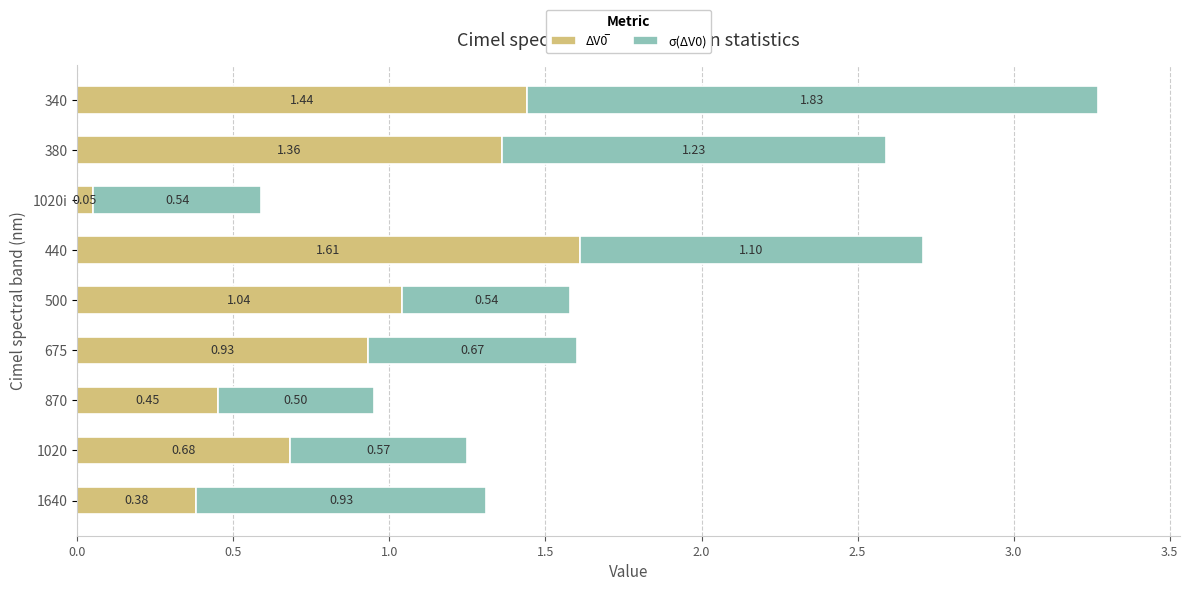

How many series are shown in this chart?

2